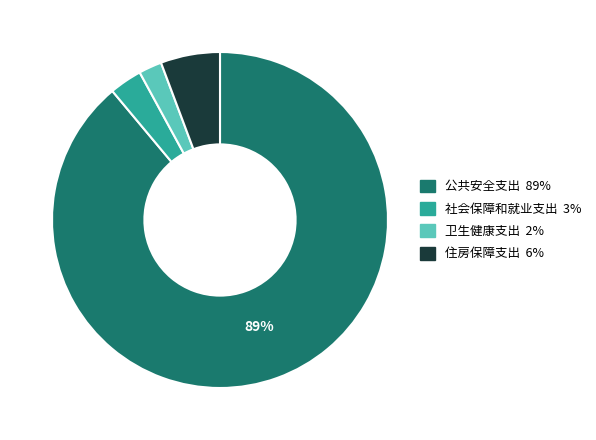

Count the number of slices in the pie.

4